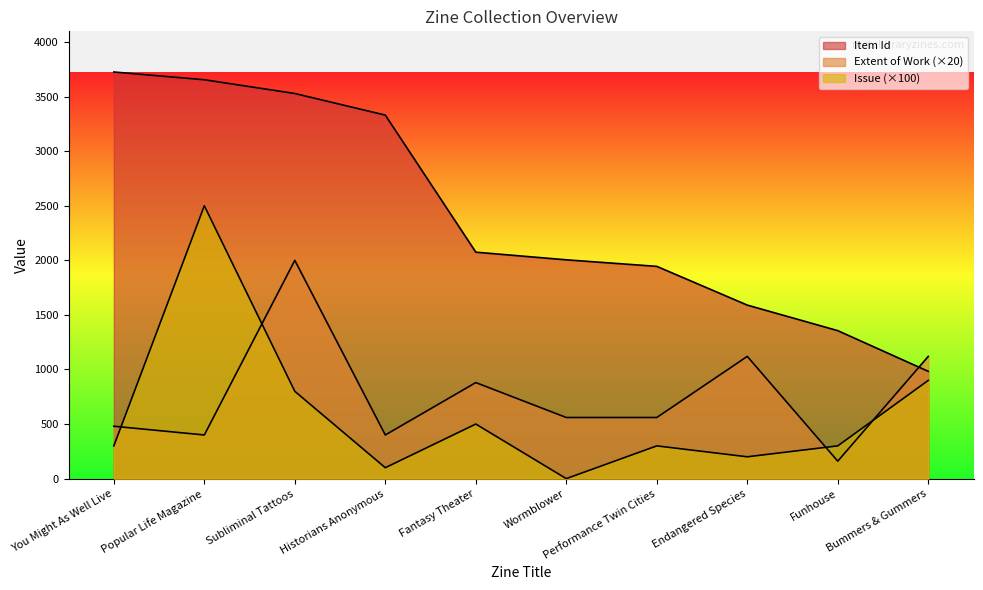

List the series in order of their peak value, lowest first.

Extent of Work, Issue, Item Id